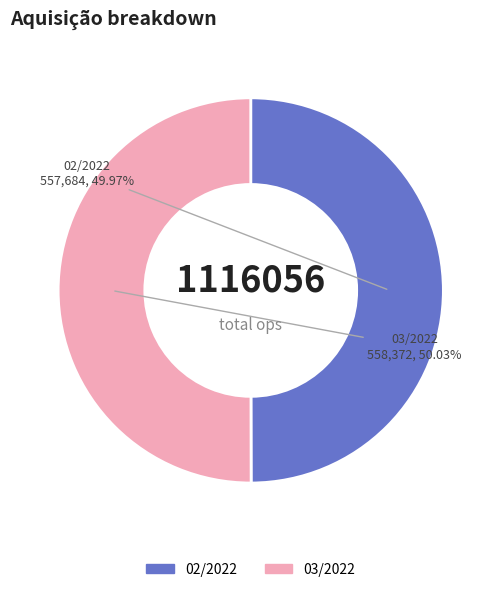

What is the ratio of the value at 03/2022 to the value at 02/2022?

1.0